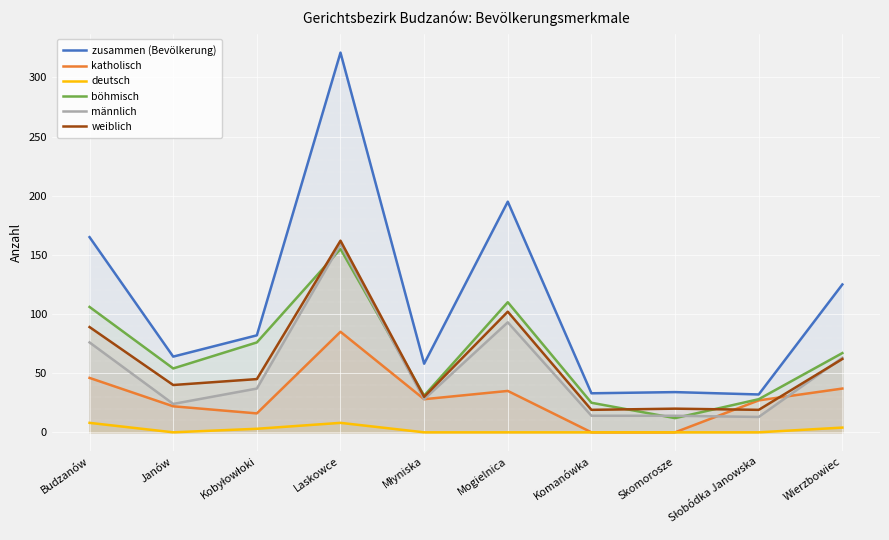

Is it true that weiblich equals 13 at Wierzbowiec?

False